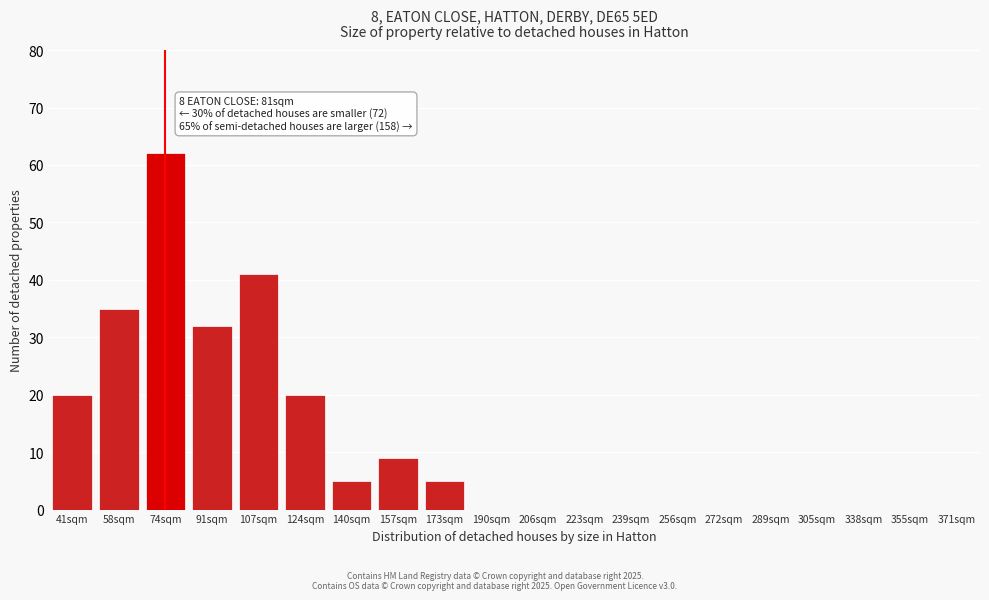

Reading left to right, transcribe all the data shown in this chart.

41sqm=20	58sqm=35	74sqm=62	91sqm=32	107sqm=41	124sqm=20	140sqm=5	157sqm=9	173sqm=5	190sqm=0	206sqm=0	223sqm=0	239sqm=0	256sqm=0	272sqm=0	289sqm=0	305sqm=0	338sqm=0	355sqm=0	371sqm=0